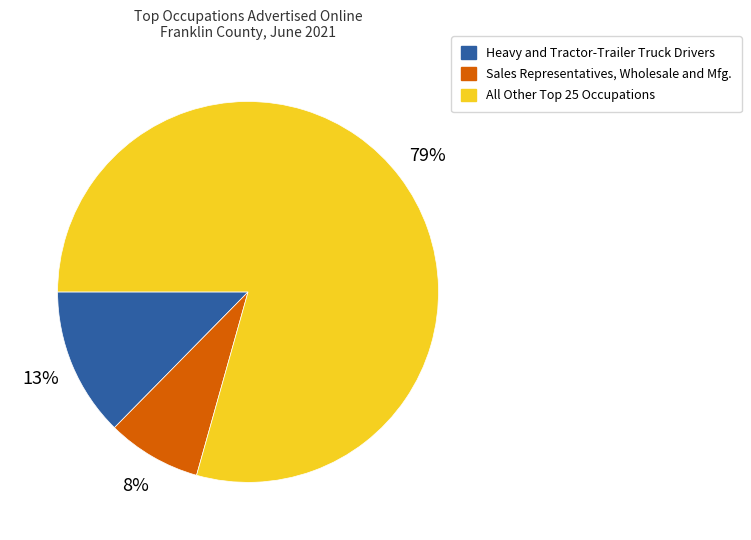

To the nearest percent, what is the average slice percentage?

33%